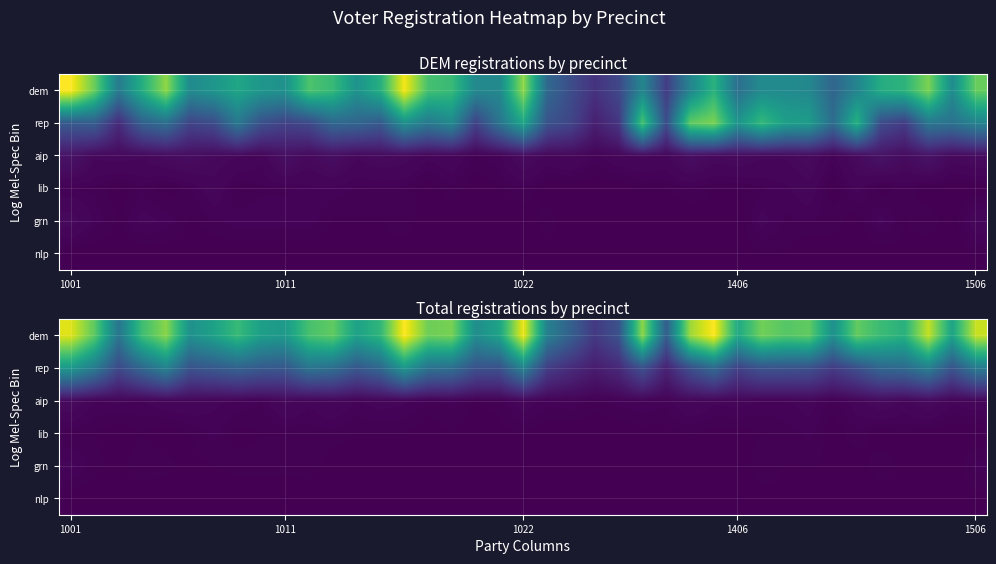

What is the difference between the maximum and minimum values in the rep series?

246